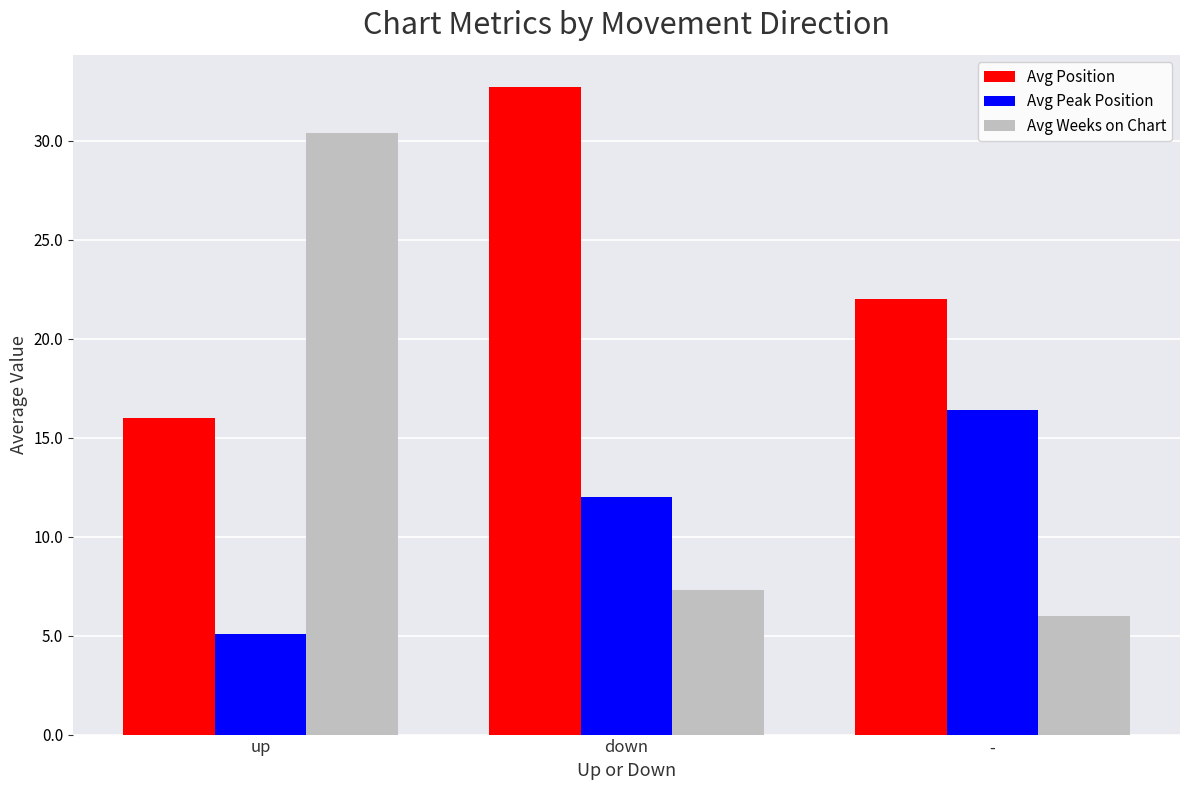

How many groups of bars are there?

3